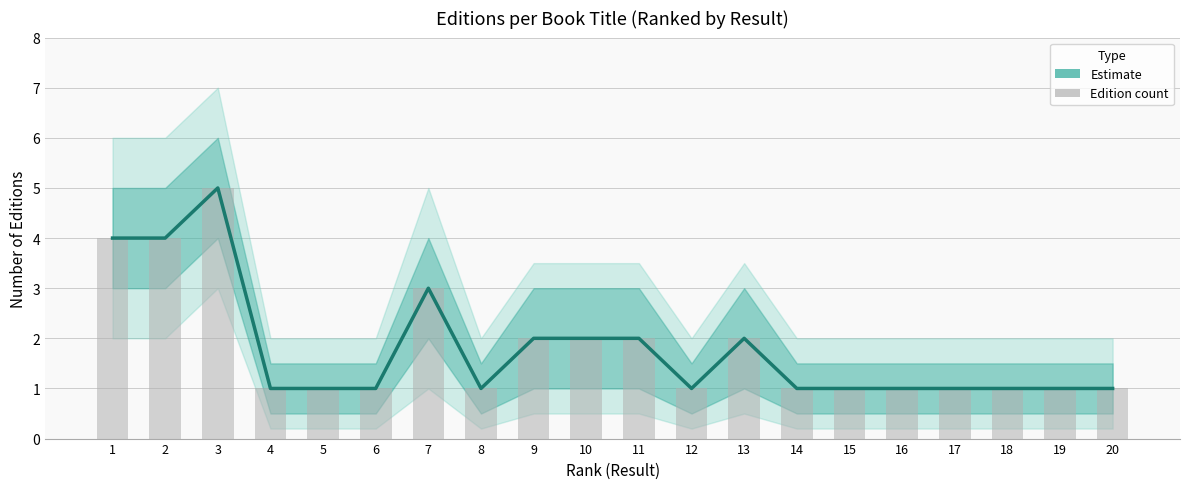

Reading left to right, extract all data points from this chart.

1=4	2=4	3=5	4=1	5=1	6=1	7=3	8=1	9=2	10=2	11=2	12=1	13=2	14=1	15=1	16=1	17=1	18=1	19=1	20=1